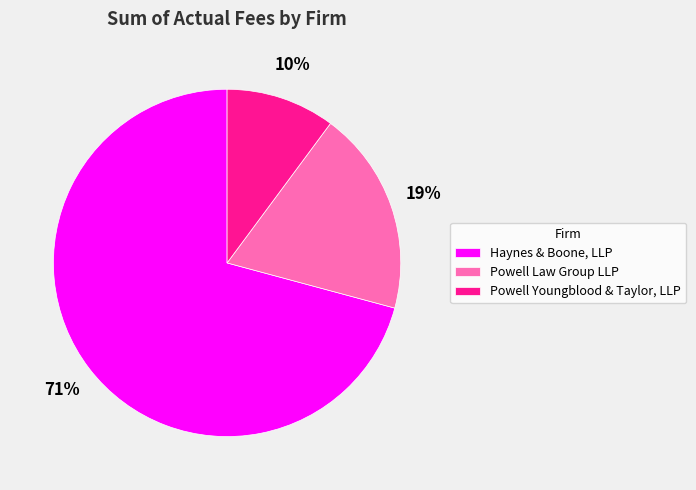

Does any single category account for the majority?

Yes